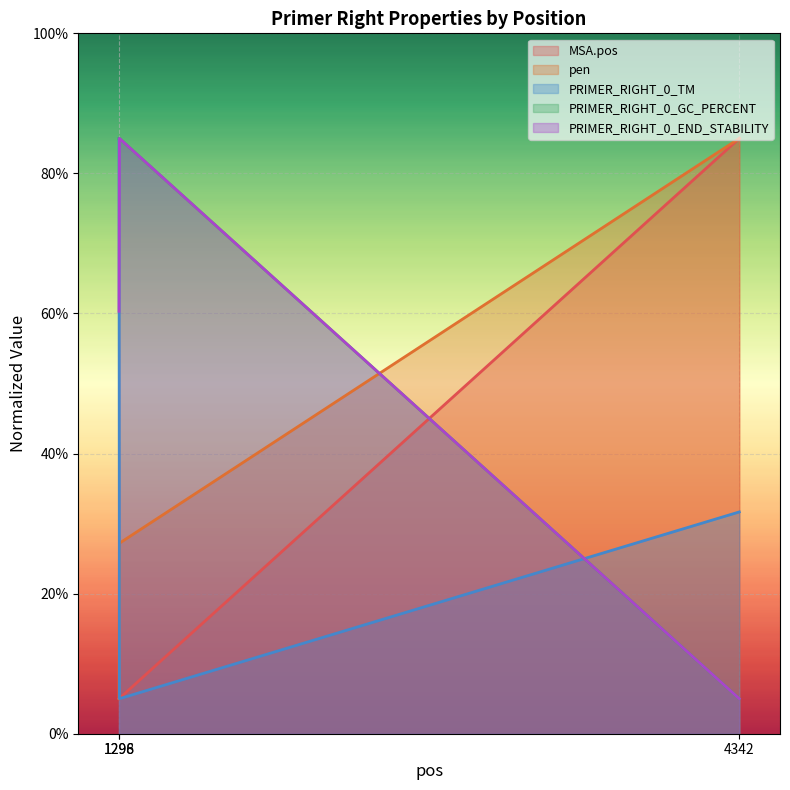

What is the value of the PRIMER_RIGHT_0_GC_PERCENT point at the 3rd from the left?

5.0